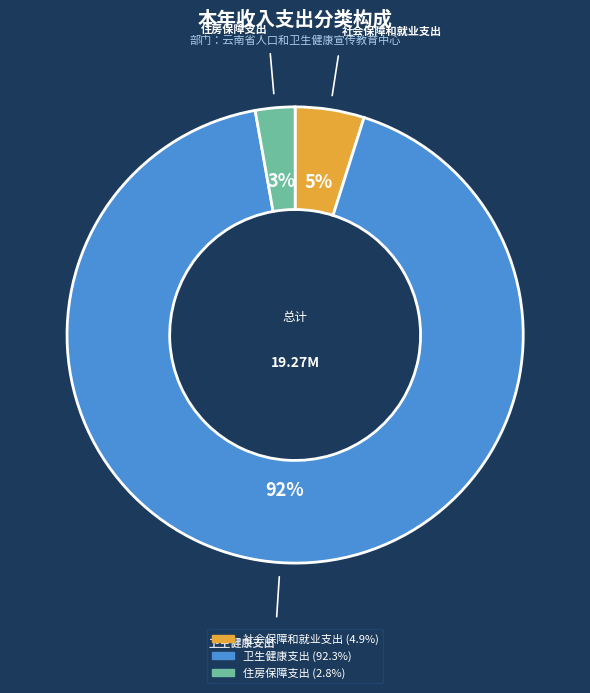

True or false: 卫生健康支出 accounts for 92% of the total.

True